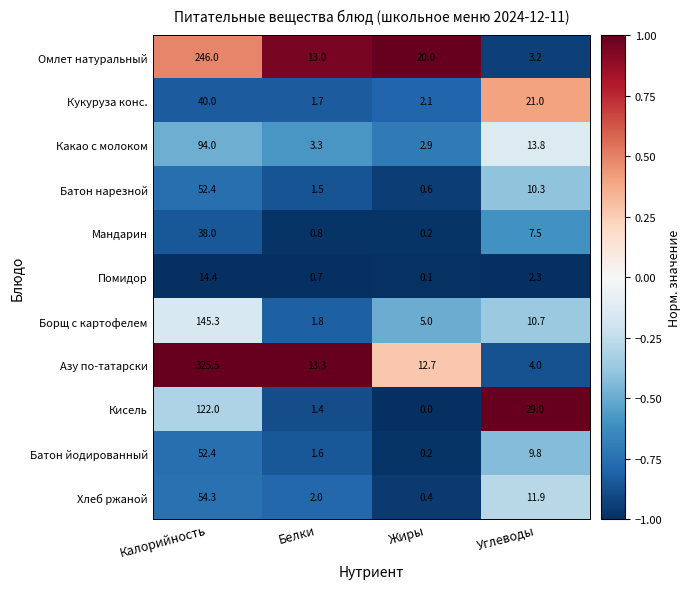

Is it true that Хлеб ржаной equals 11.9 at Углеводы?

True